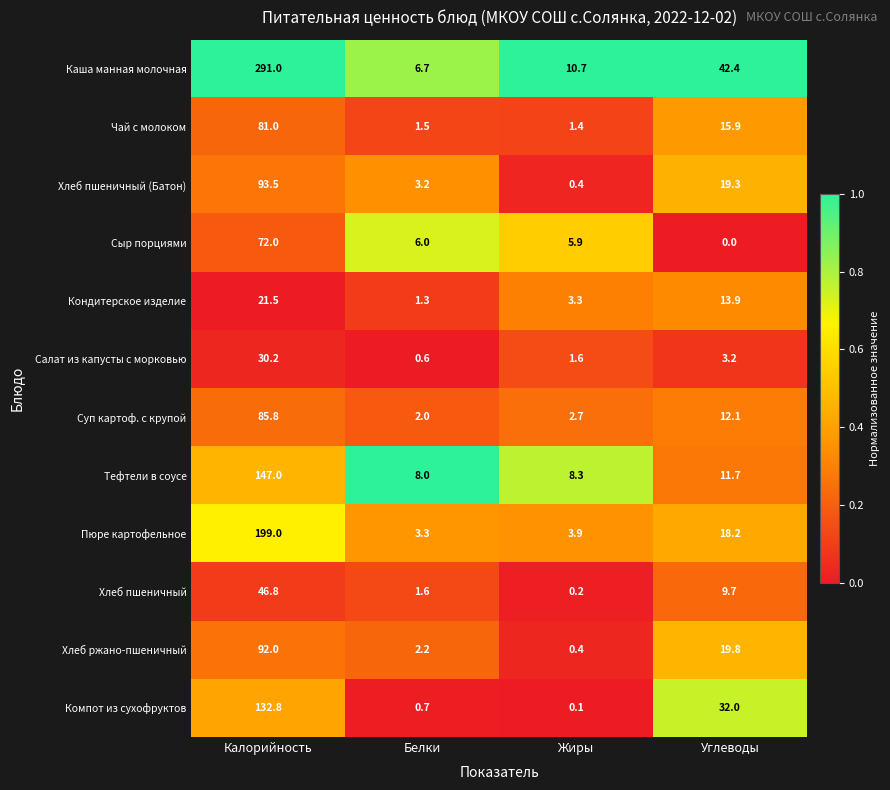

The Суп картоф. с крупой series shows 85.8 at Калорийность. True or false?

True